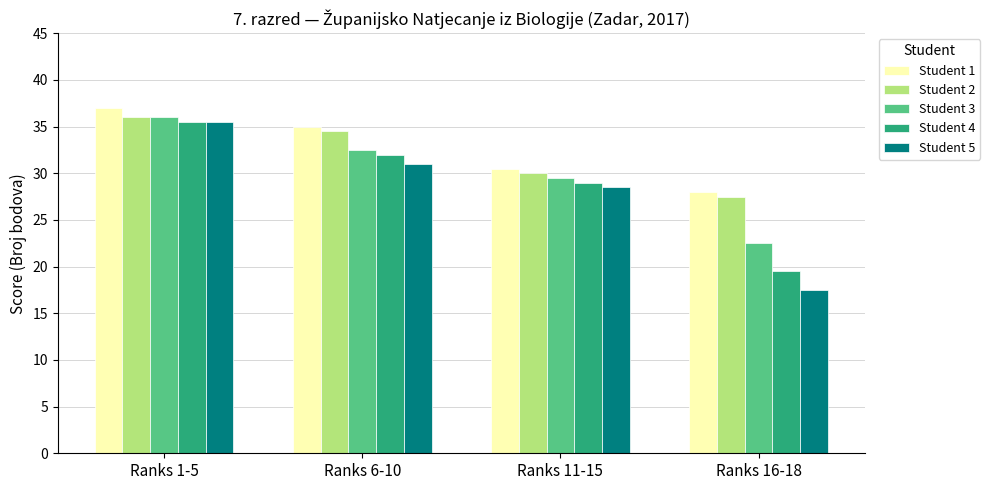

Which category has the lowest value across all series?

Ranks 16-18